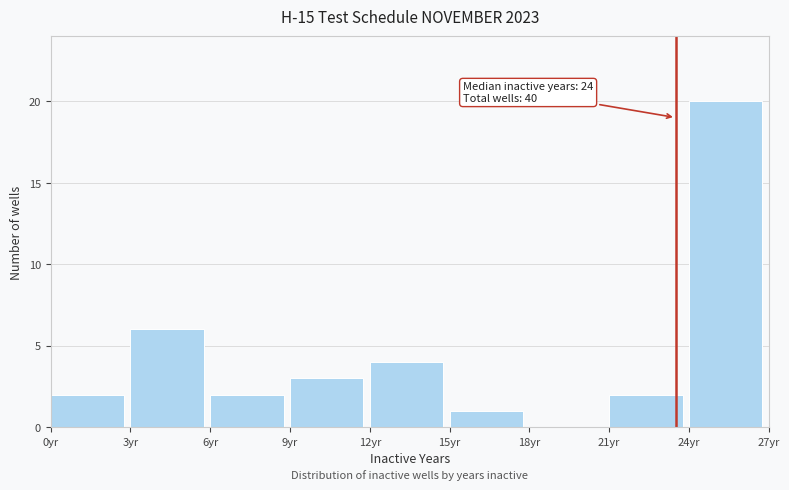

Over which range of the x-axis is the bar tallest?

24 to 27